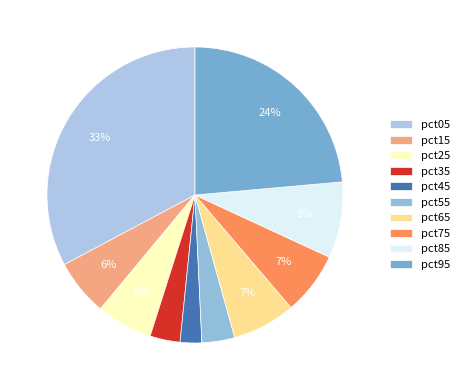

To the nearest percent, what is the difference between the largest and smallest slice percentages?

30%